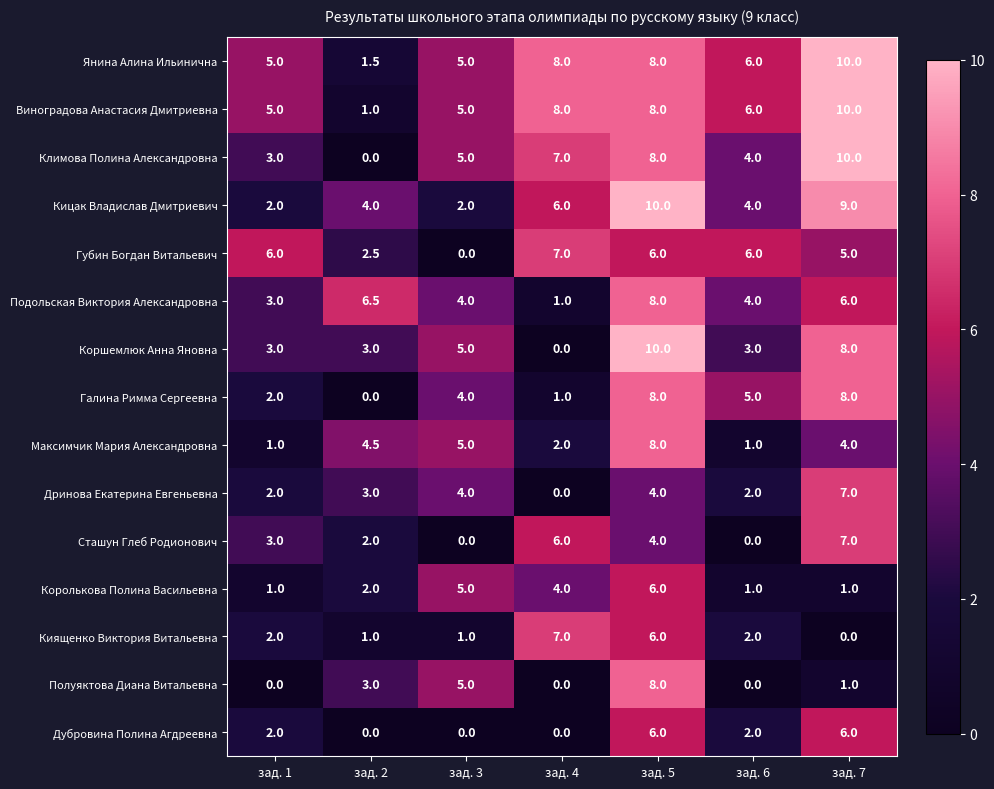

The Максимчик Мария Александровна series shows 1.8 at зад. 3. True or false?

False